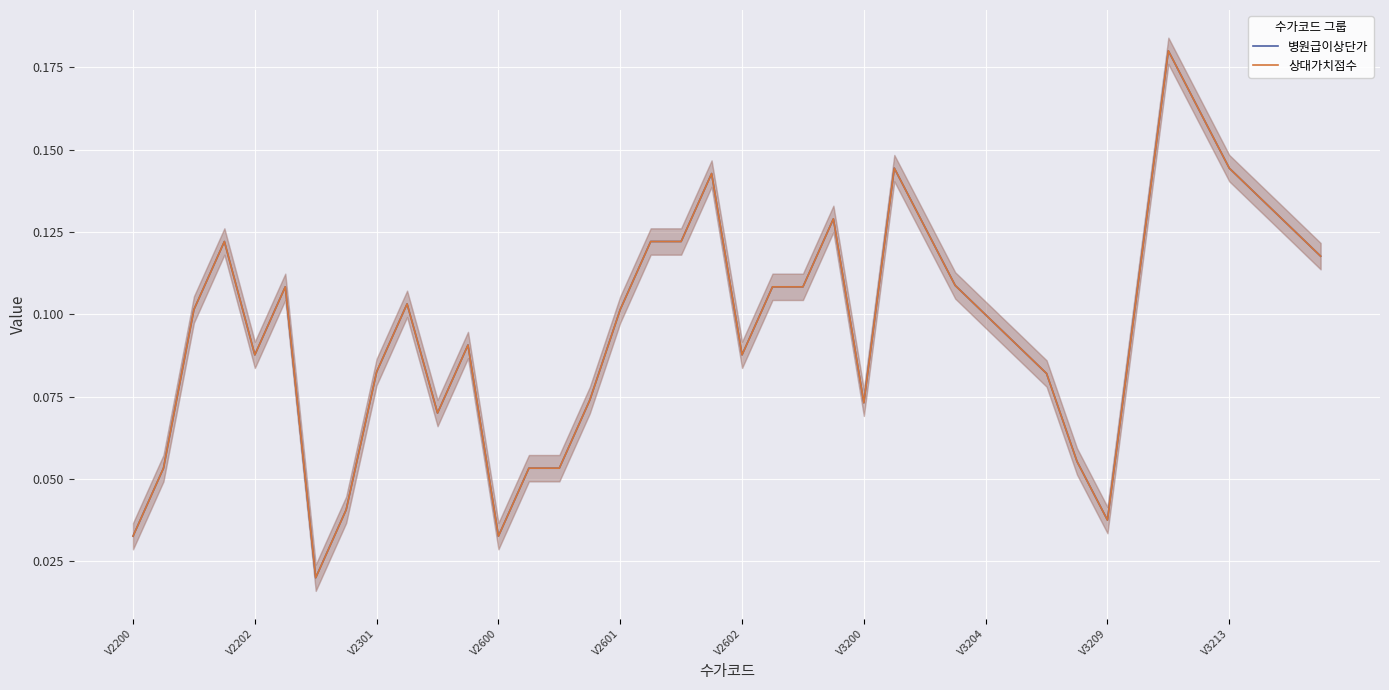

True or false: 병원급이상단가 has a value of 0.0 at V3204.

False